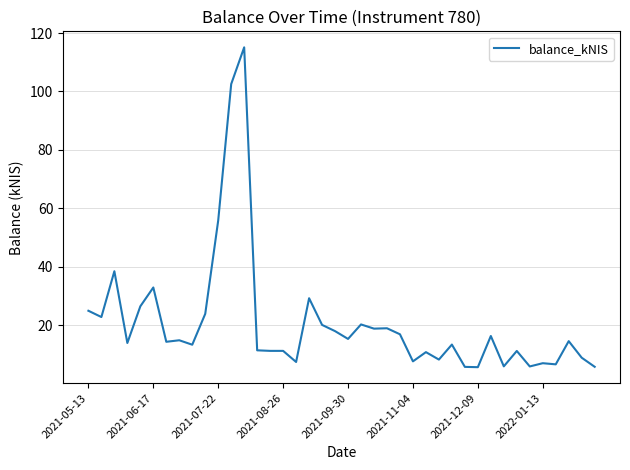

What is the smallest value displayed?

5.6